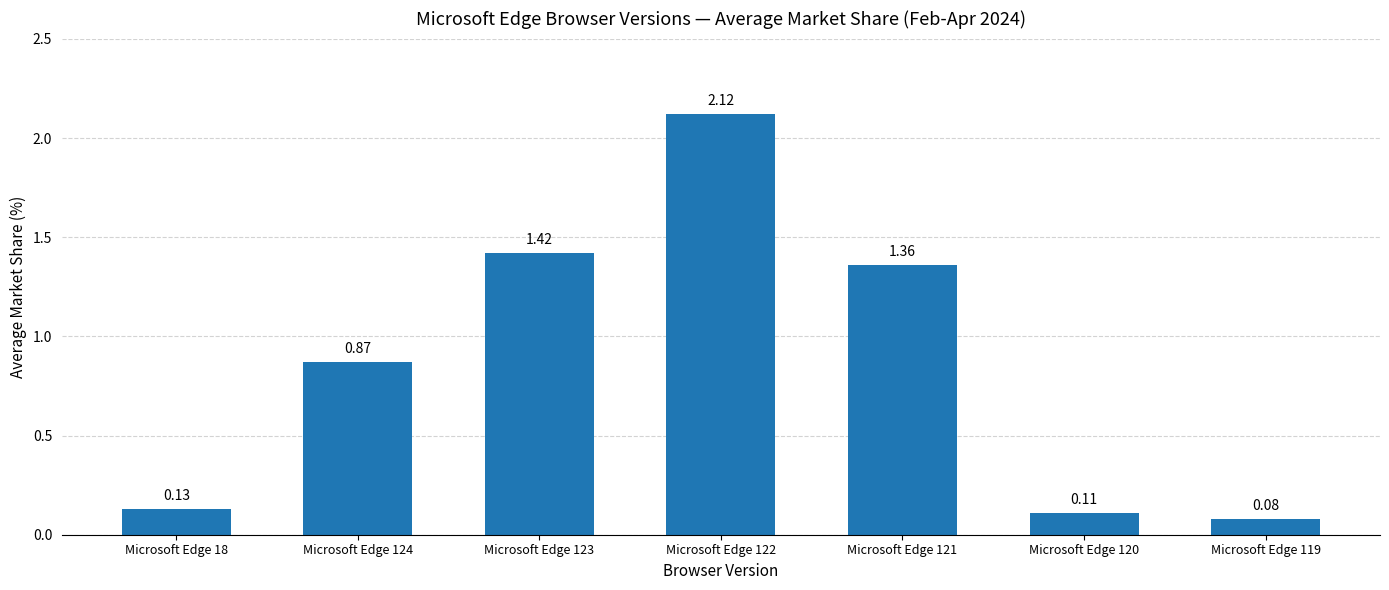

What is the sum of the values at Microsoft Edge 120 and Microsoft Edge 122?

2.2